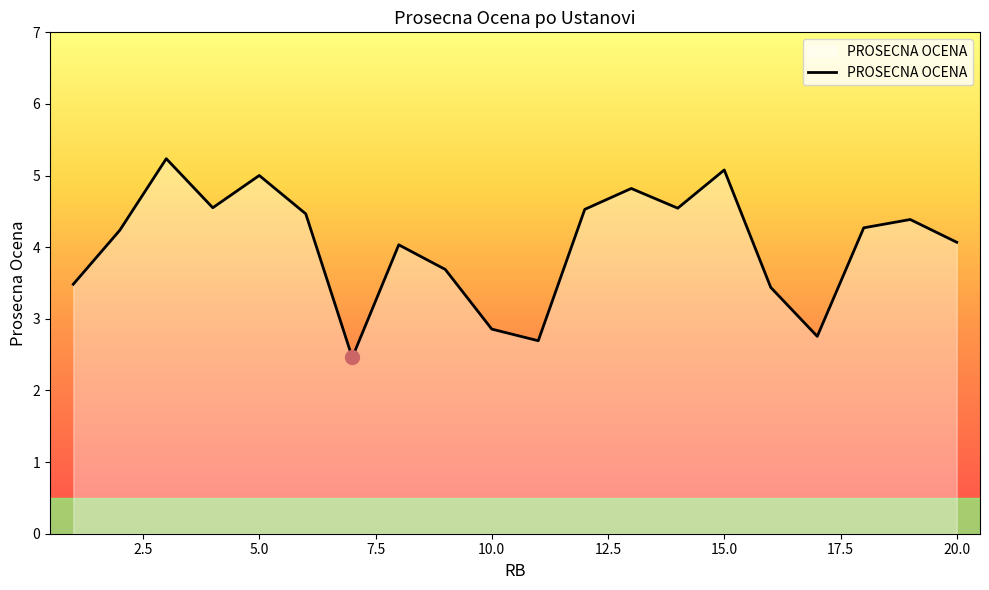

What is the maximum value shown in the chart?

5.2